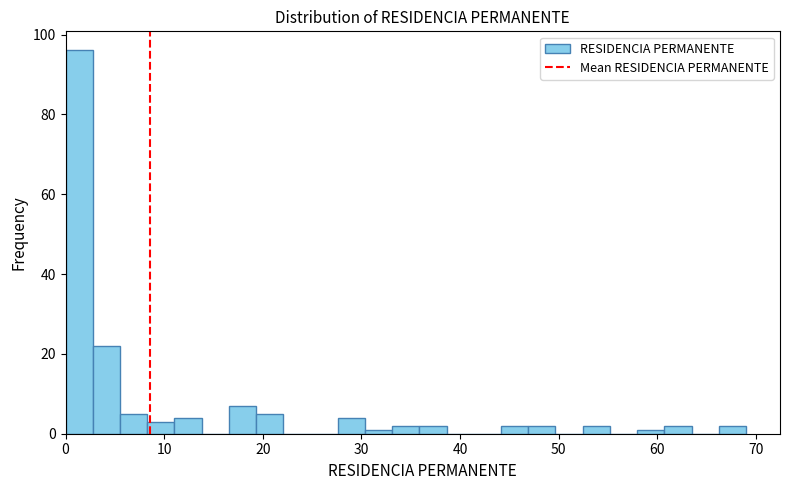

Read against the x-axis, roughly where is the centre of the tallest bar?

1